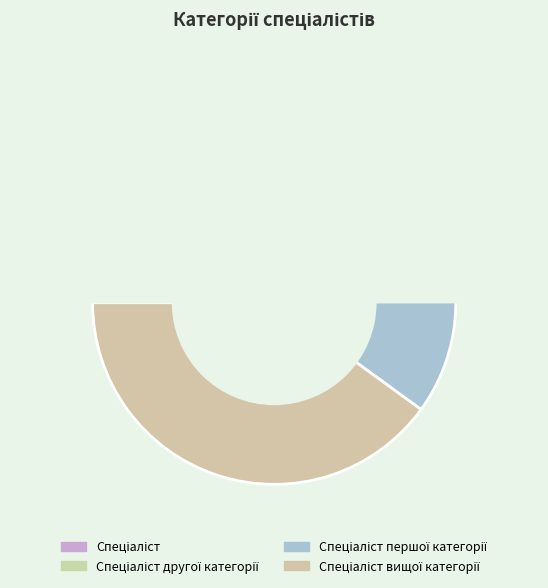

How many slices are in this pie chart?

4